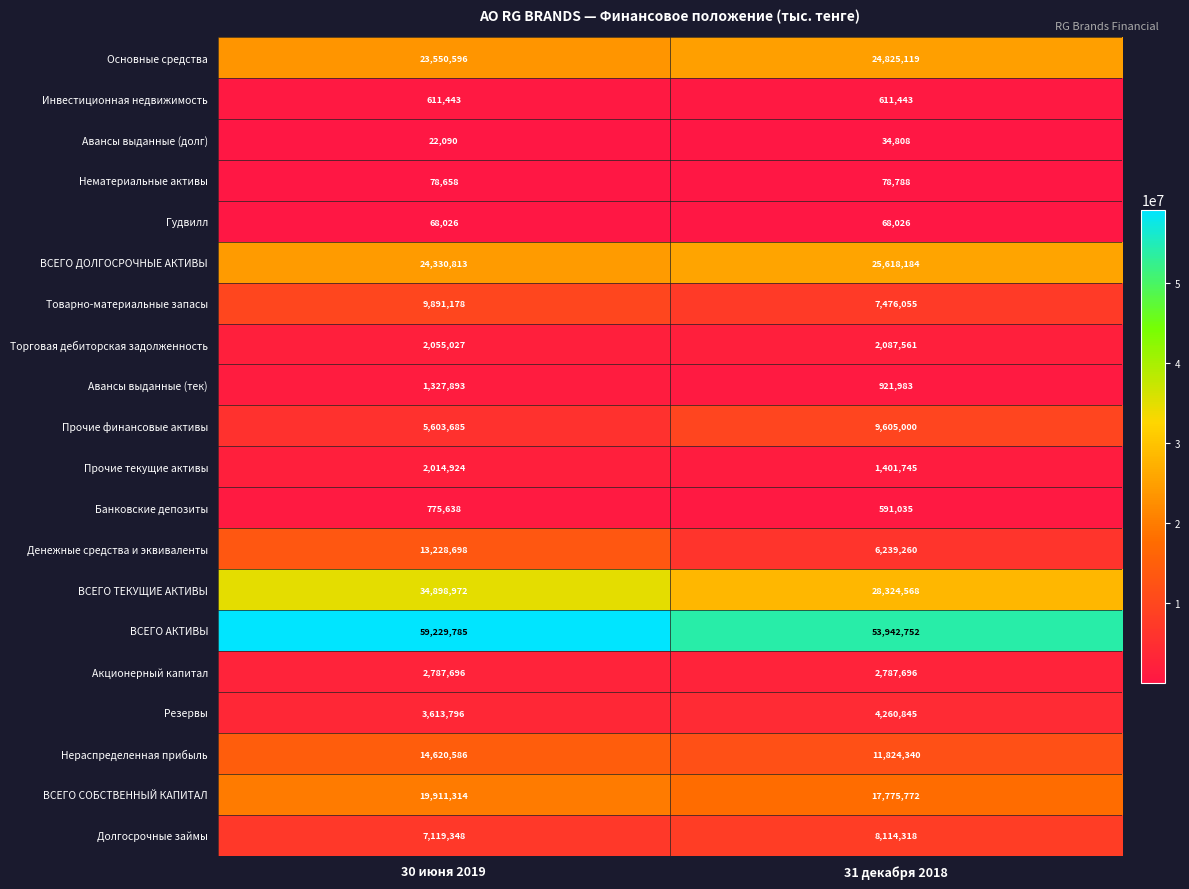

At which category does the chart reach its minimum across all series?

30 июня 2019